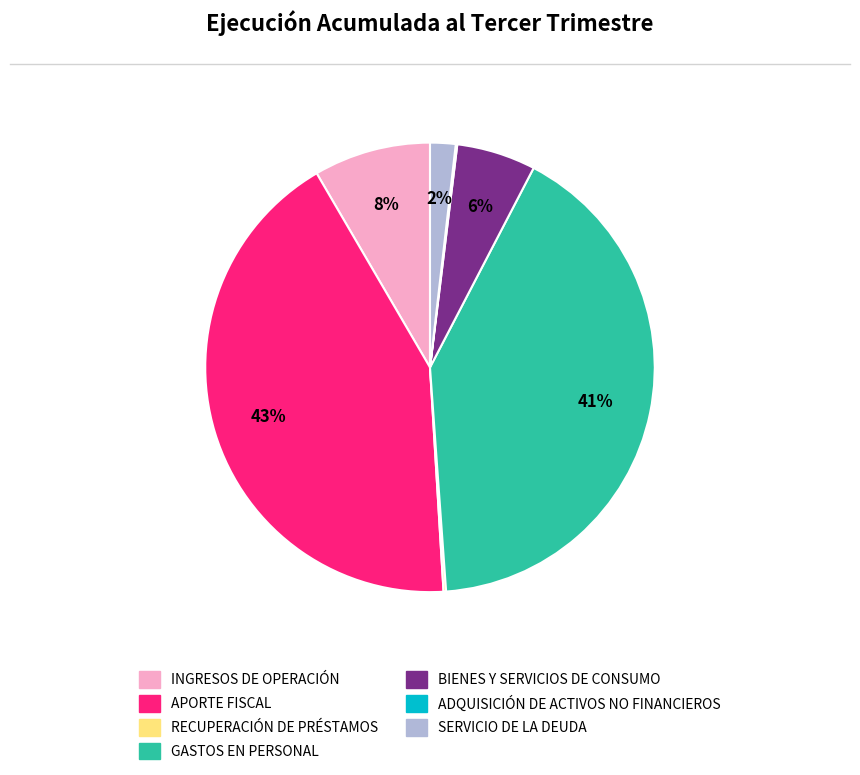

To the nearest percent, what is the difference between the SERVICIO DE LA DEUDA and GASTOS EN PERSONAL slice percentages?

39%